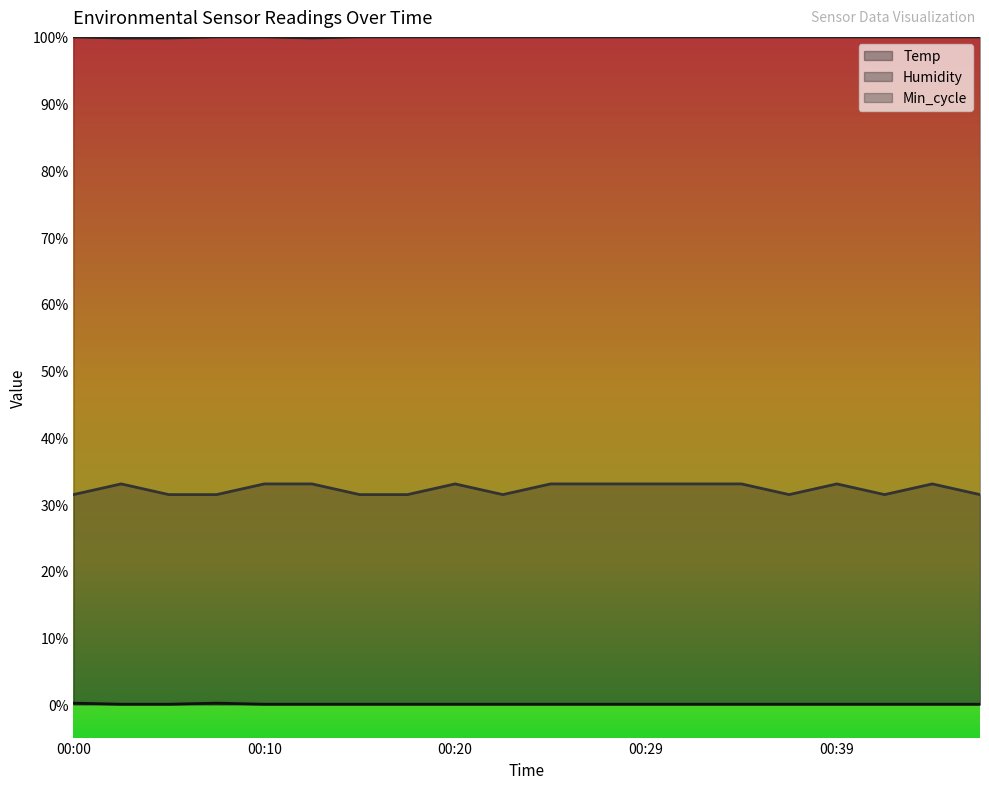

True or false: Humidity and Min_cycle cross at least once.

False